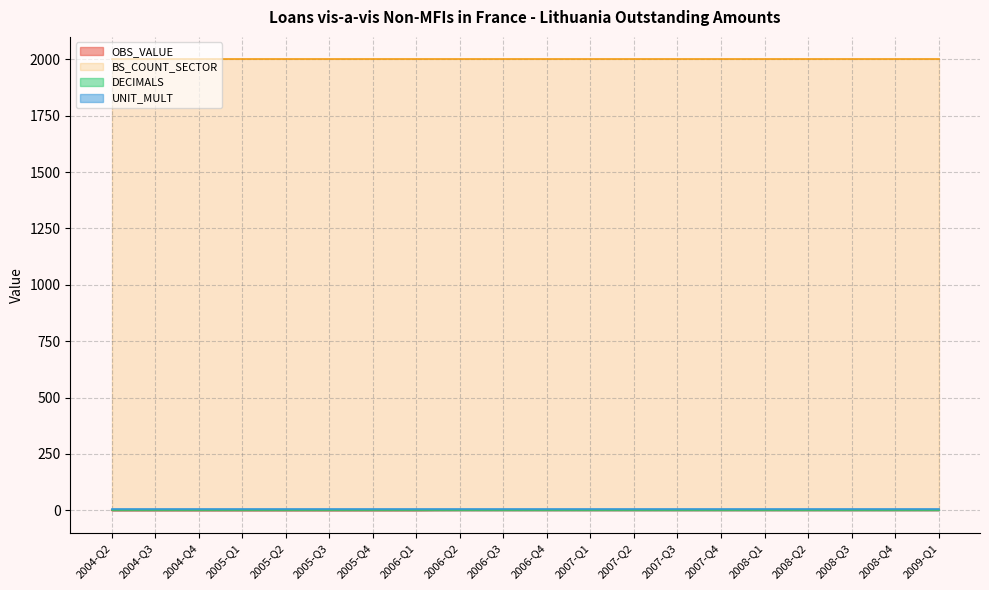

Between 2008-Q2 and 2004-Q2, which is larger?

2008-Q2